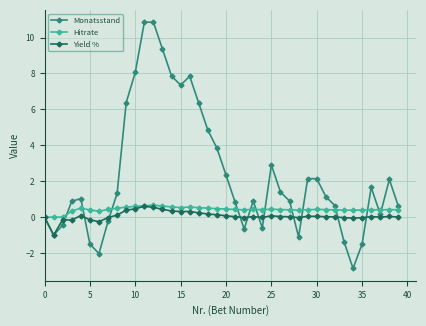

Which series has the largest range (max minus min)?

Monatsstand